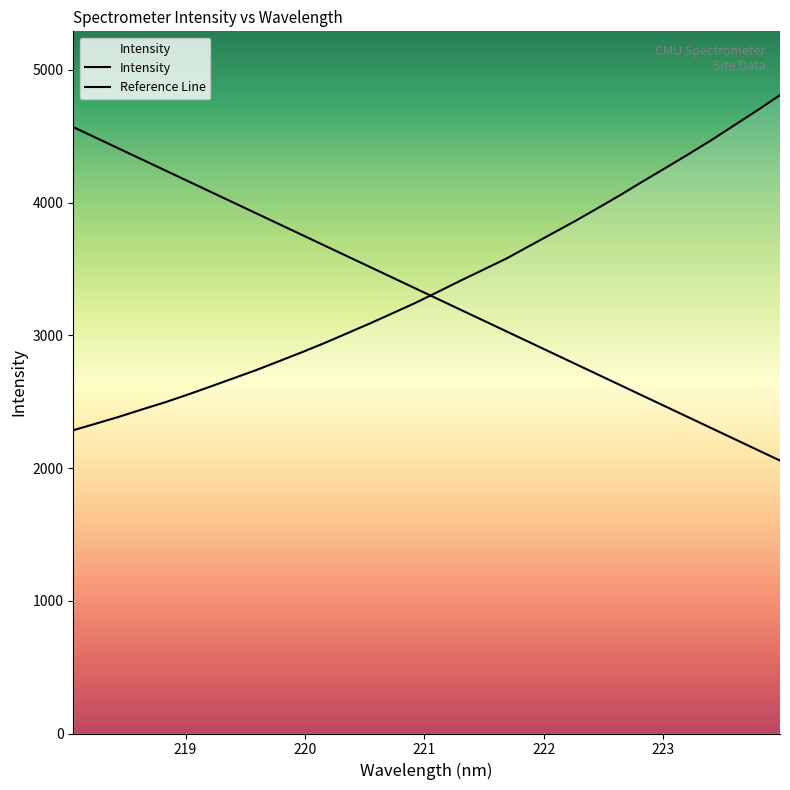

What is the change in value from 218.442 to 223.7895?

+2308.3